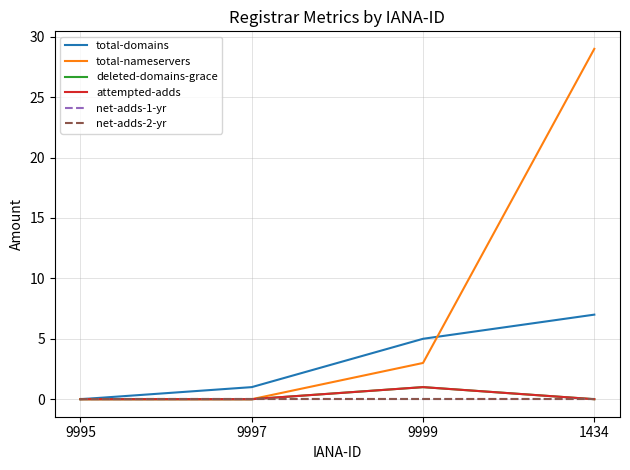

Does the chart display data point markers on the line(s)?

No